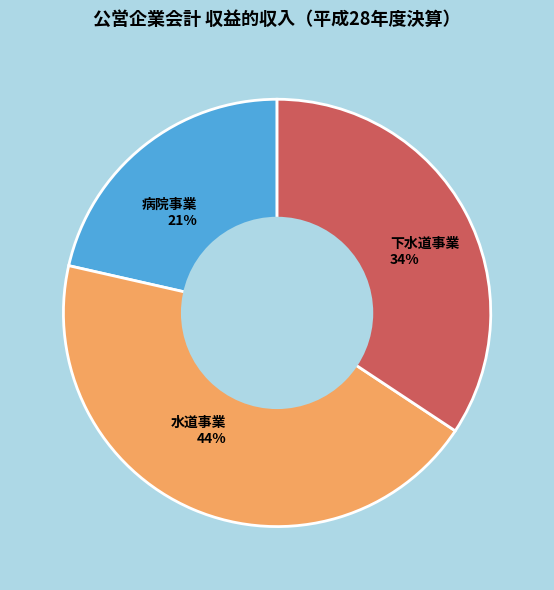

Is 病院事業 the majority of the pie?

No